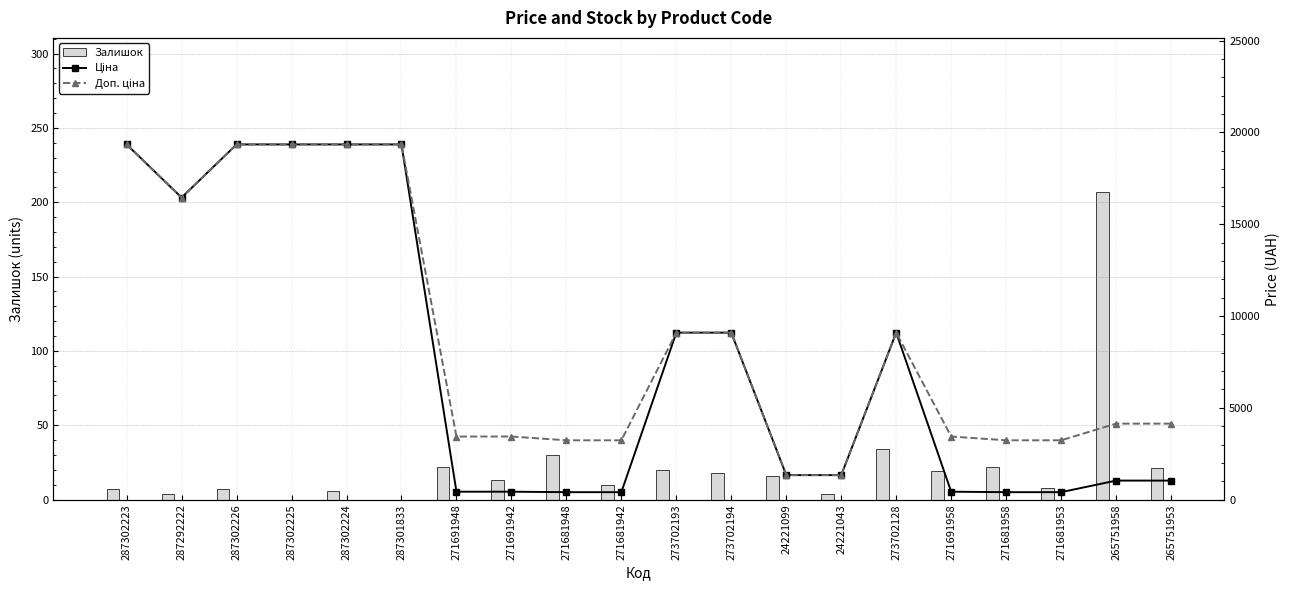

Rank the series by their average value, from lowest to highest.

Залишок, Ціна, Доп. ціна